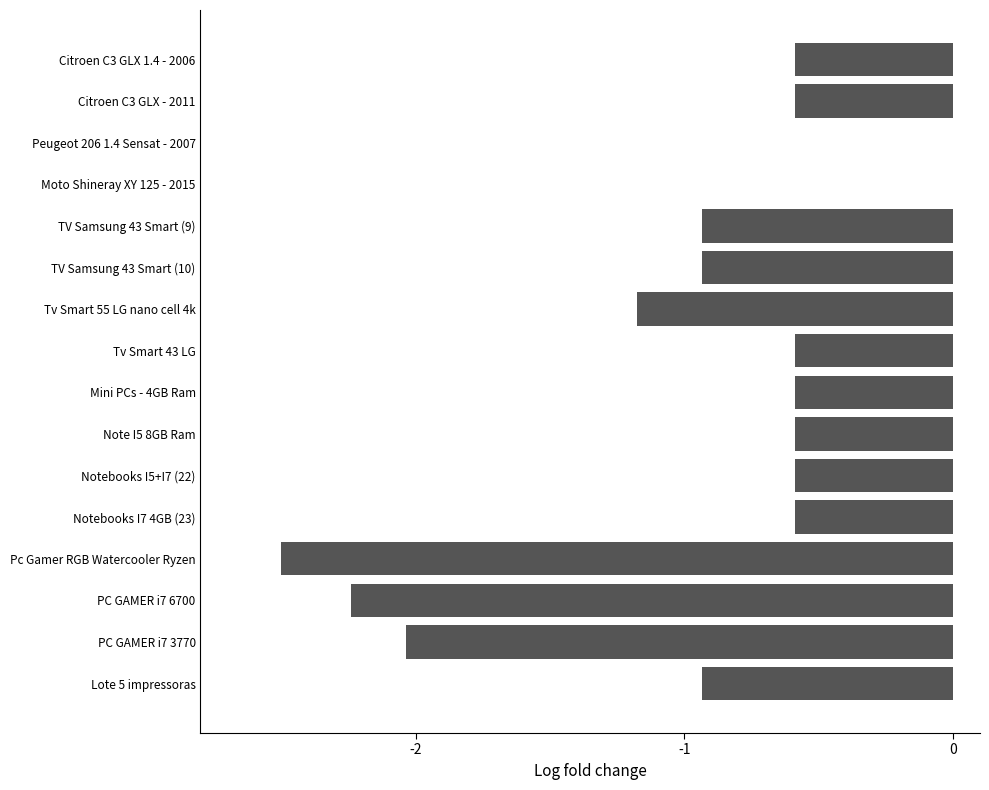

True or false: the data shows -0.6 at Note I5 8GB Ram.

True